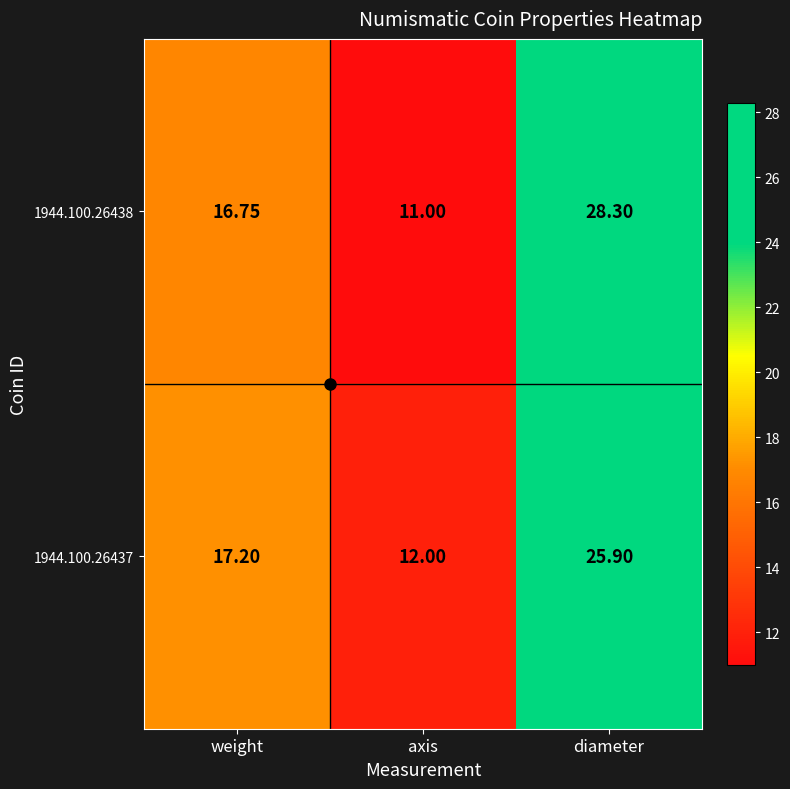

At which category is the sum across all series the highest?

diameter